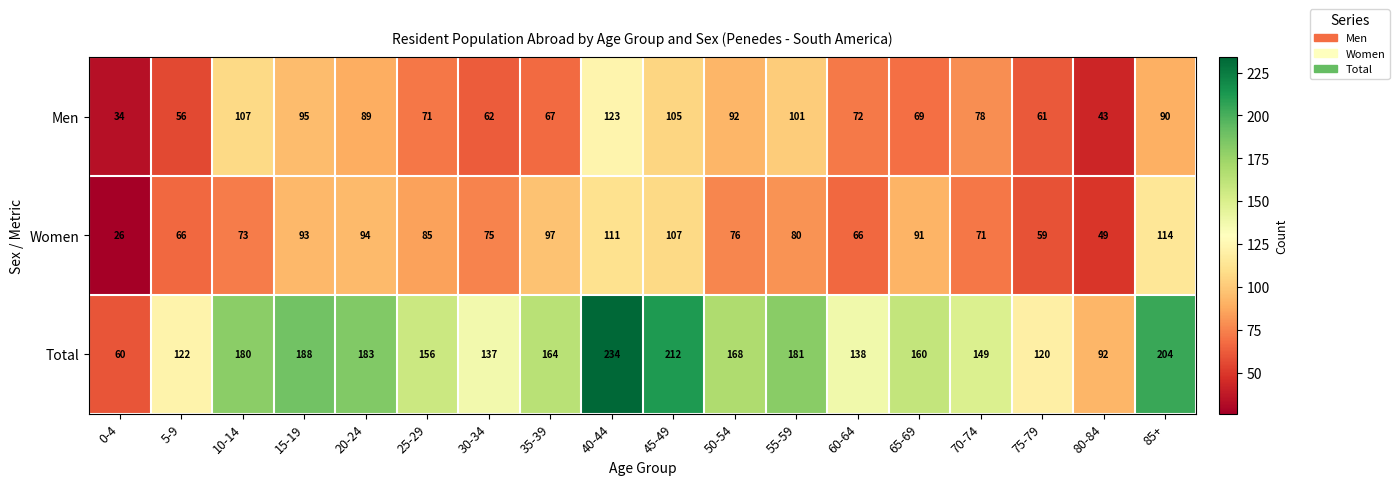

True or false: Men has a value of 22 at 5-9.

False